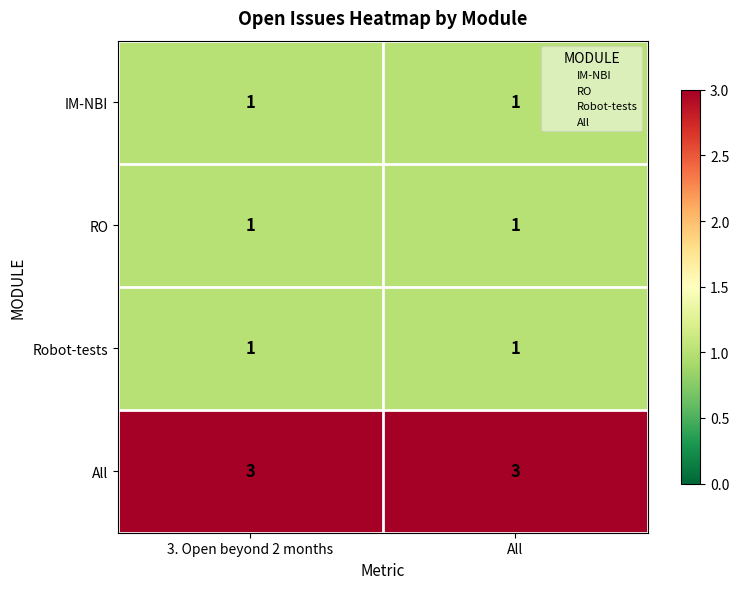

What is the maximum value shown in the chart?

3